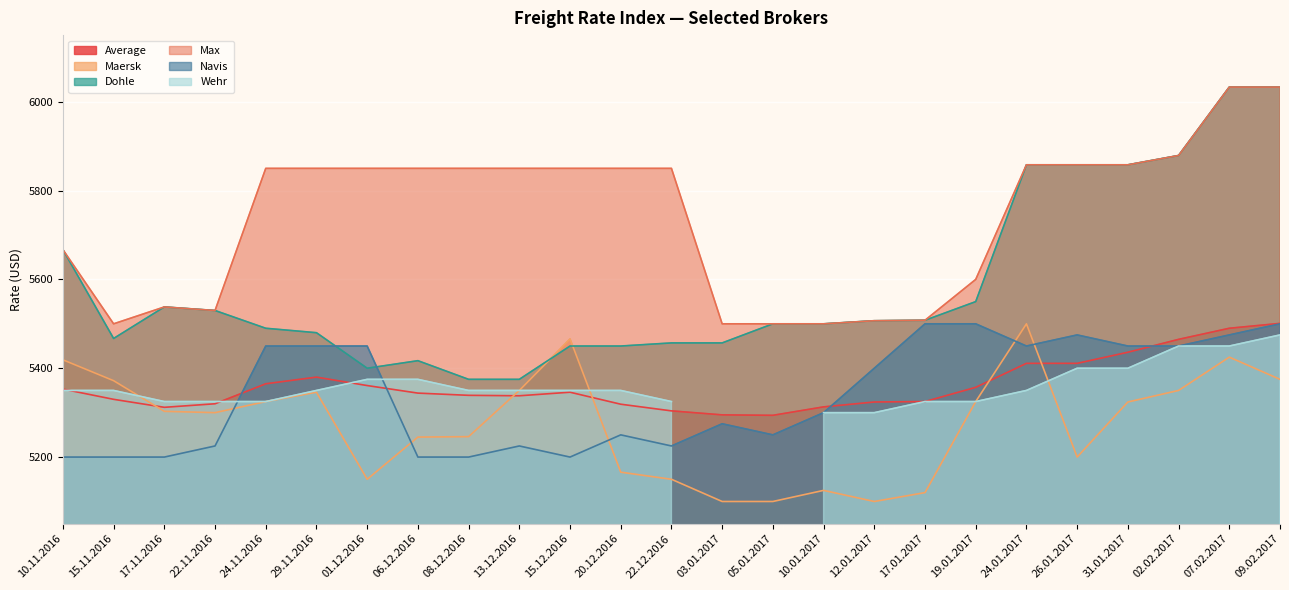

Does the chart display data point markers on the line(s)?

No